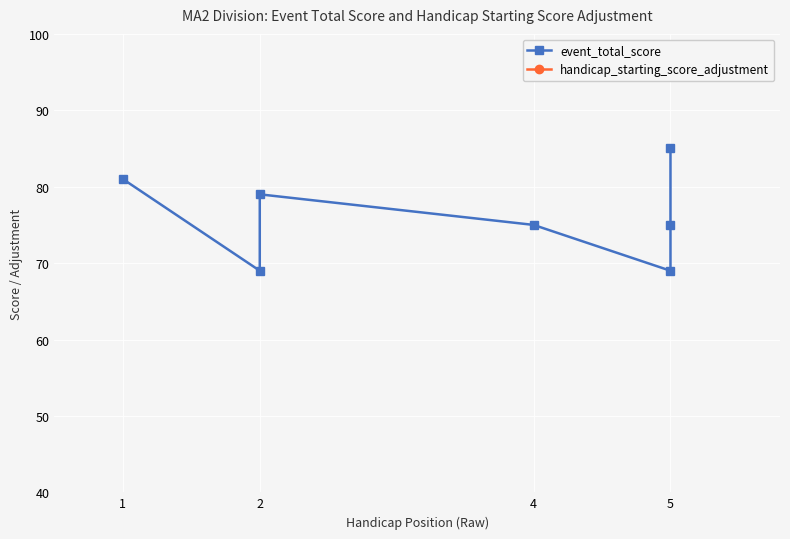

What is the minimum value shown in the chart?

-22